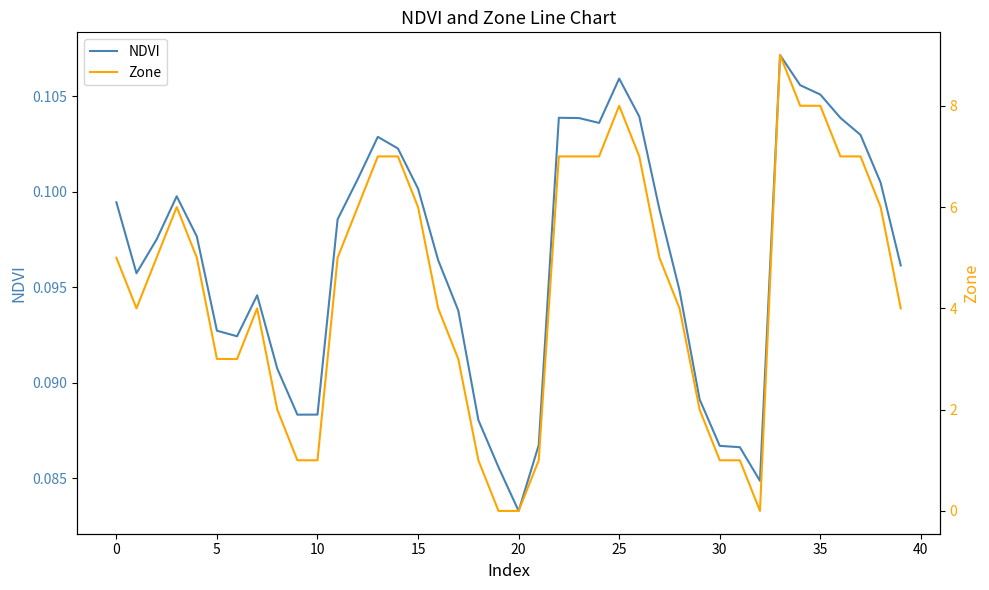

Is the value of NDVI at 16 greater than the value of Zone at 40?

No